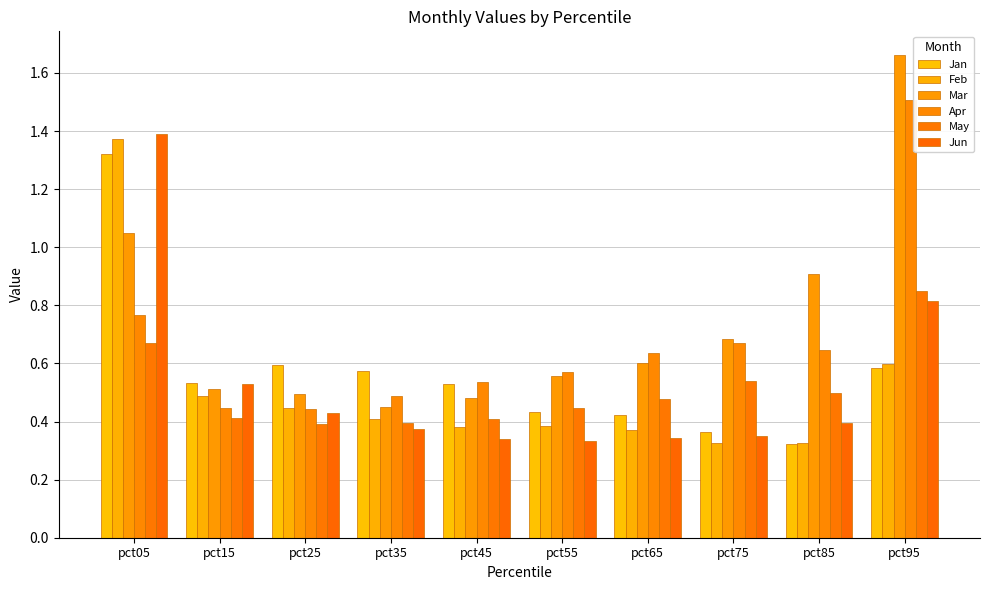

The value of Feb at pct55 is 0.6. True or false?

False